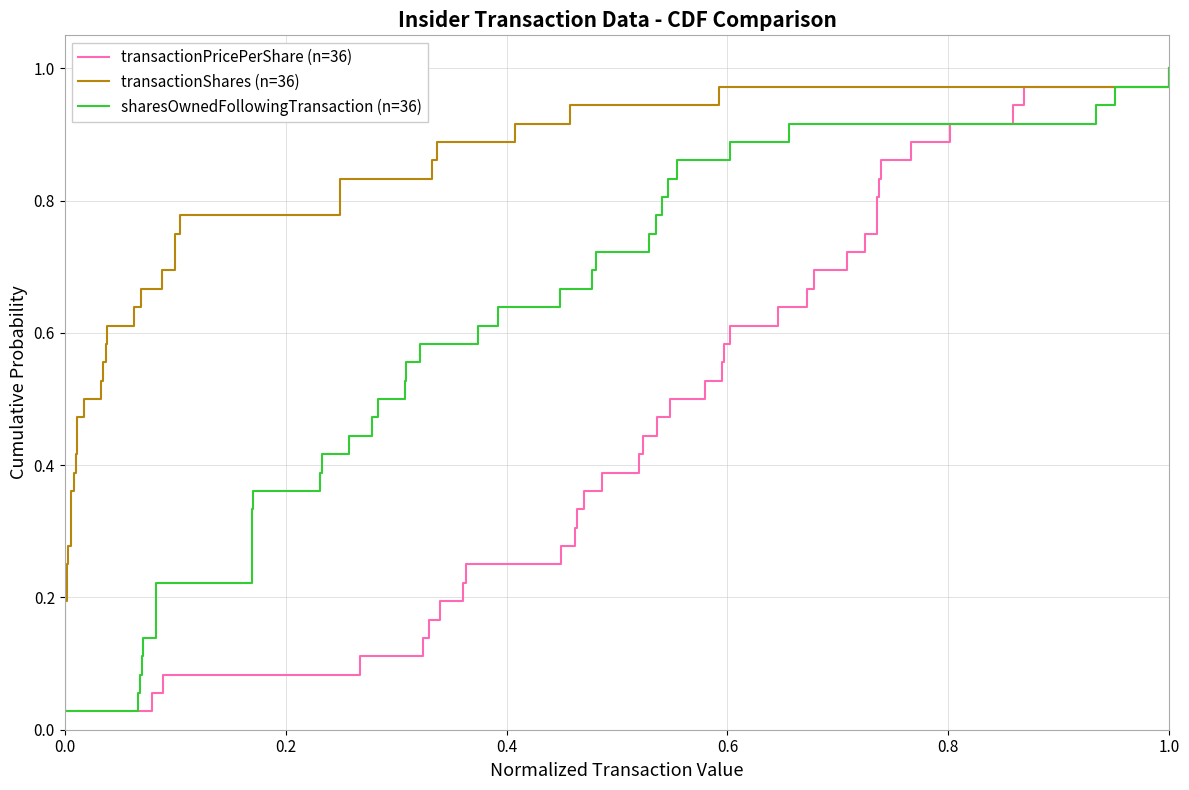

What is the label of the 4th point from the left?

0.6